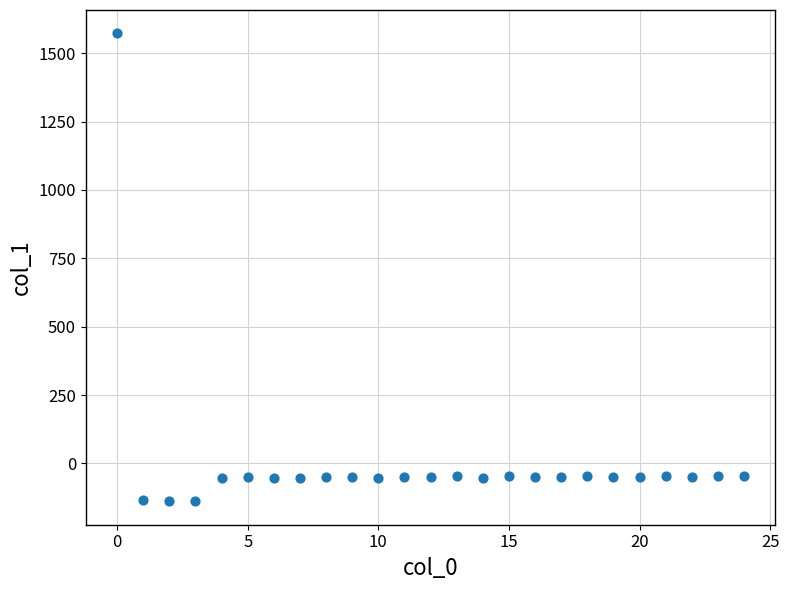

What is the range of Y values (max minus min)?

1710.7